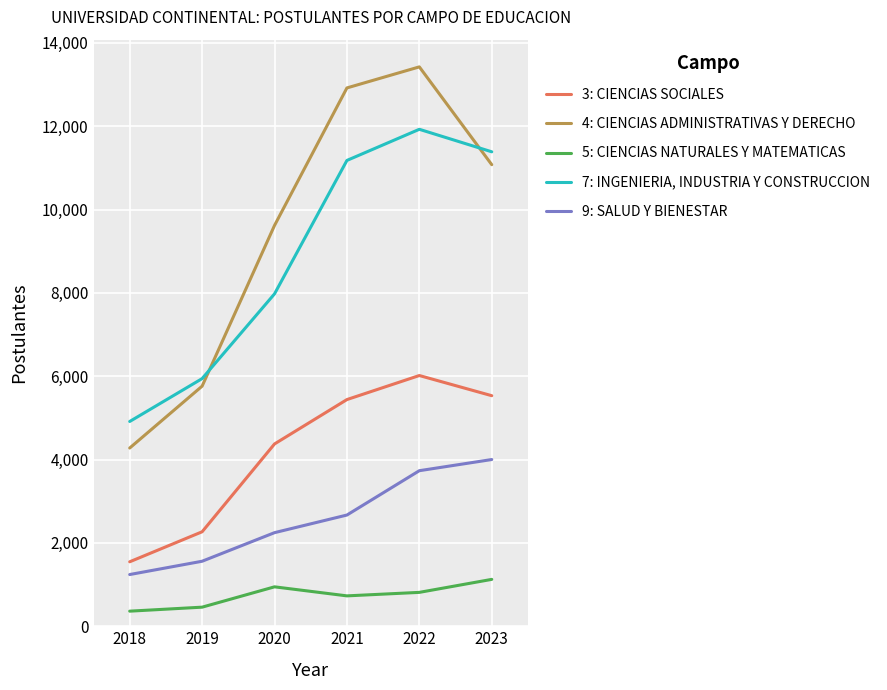

The 9: SALUD Y BIENESTAR series shows 2246 at 2020. True or false?

True